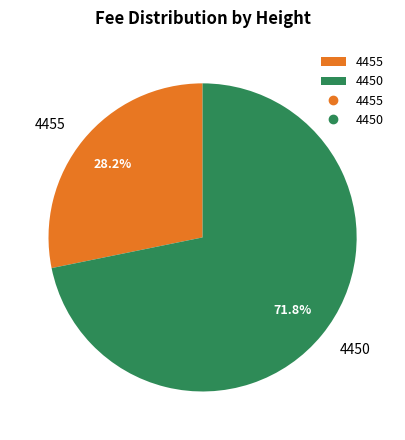

To the nearest percent, what is the combined percentage of 4455 and 4450?

100%